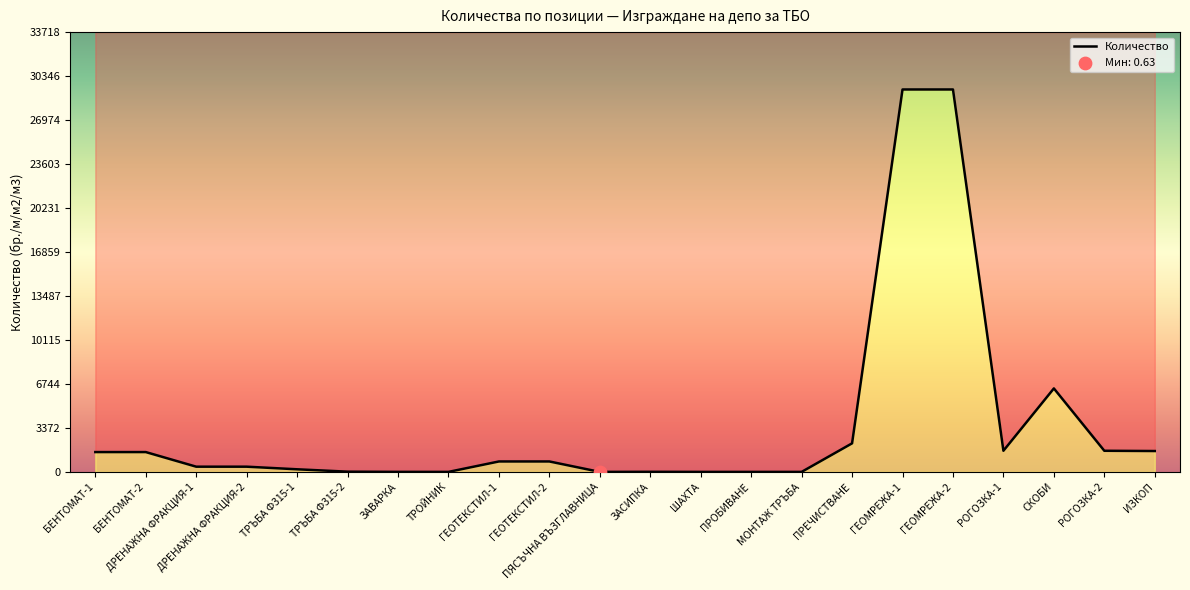

What is the change in value from ЗАВАРКА to СКОБИ?

+6397.0